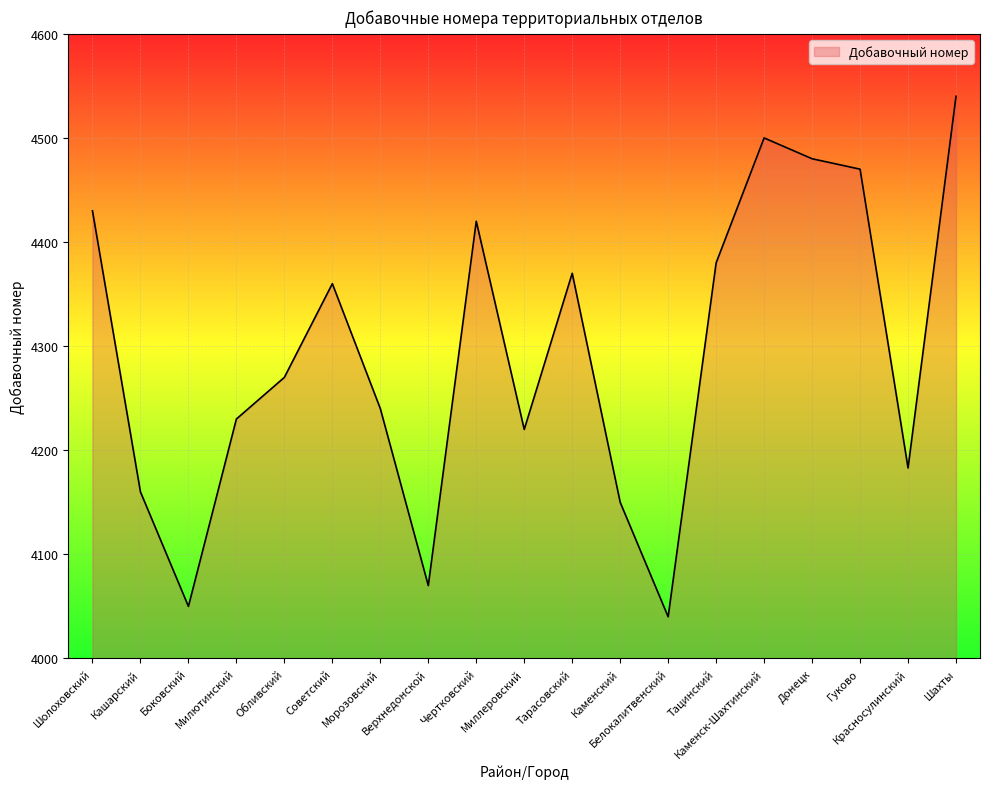

The chart shows a value of 1858 at Донецк. True or false?

False